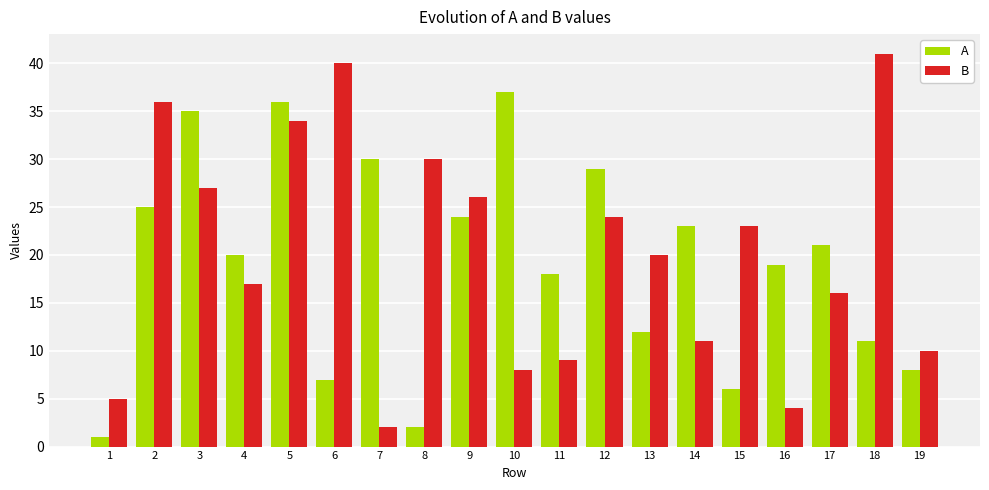

Reading left to right, what are all the values shown in this chart?

A: 1=1	2=25	3=35	4=20	5=36	6=7	7=30	8=2	9=24	10=37	11=18	12=29	13=12	14=23	15=6	16=19	17=21	18=11	19=8
B: 1=5	2=36	3=27	4=17	5=34	6=40	7=2	8=30	9=26	10=8	11=9	12=24	13=20	14=11	15=23	16=4	17=16	18=41	19=10